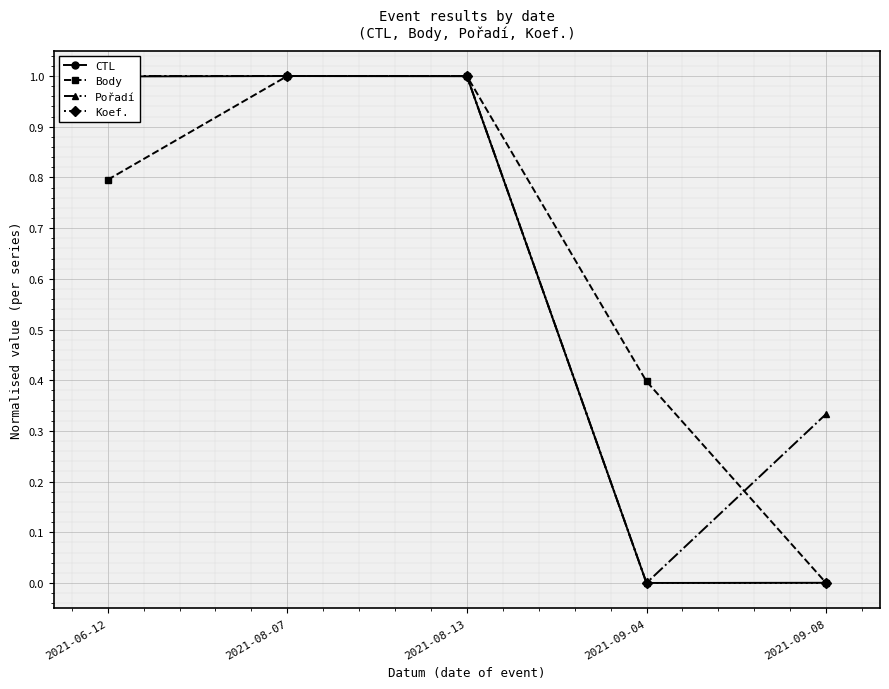

Reading left to right, transcribe all the data shown in this chart.

CTL: 2021-06-12=1.0	2021-08-07=1.0	2021-08-13=1.0	2021-09-04=0.0	2021-09-08=0.0
Body: 2021-06-12=0.8	2021-08-07=1.0	2021-08-13=1.0	2021-09-04=0.4	2021-09-08=0.0
Pořadí: 2021-06-12=1.0	2021-08-07=1.0	2021-08-13=1.0	2021-09-04=0.0	2021-09-08=0.3
Koef.: 2021-06-12=1.0	2021-08-07=1.0	2021-08-13=1.0	2021-09-04=0.0	2021-09-08=0.0